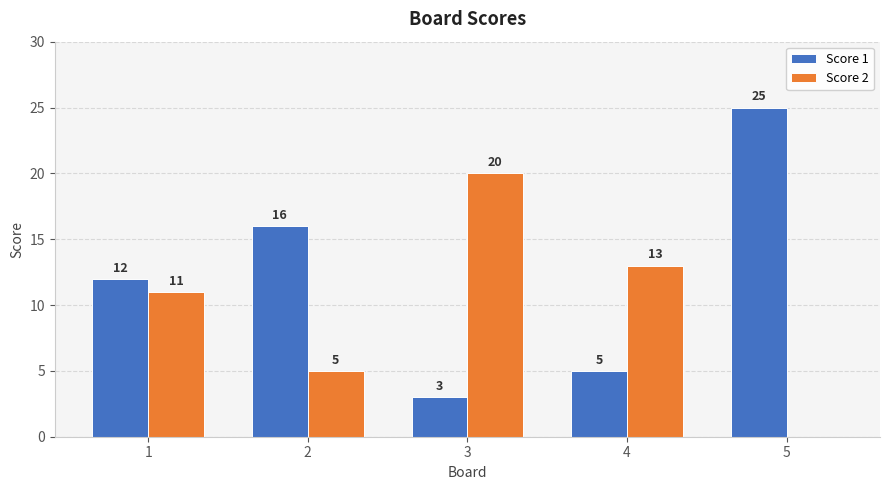

What value does the Score 2 series have at 3, to the nearest 10?

20